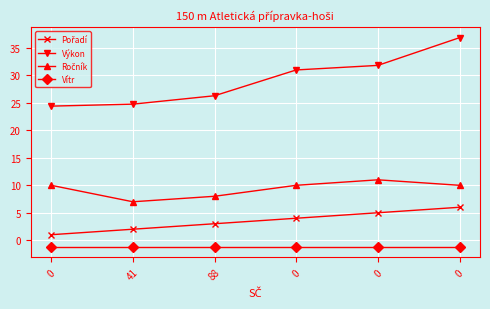

True or false: Ročník and Pořadí intersect in this chart.

False